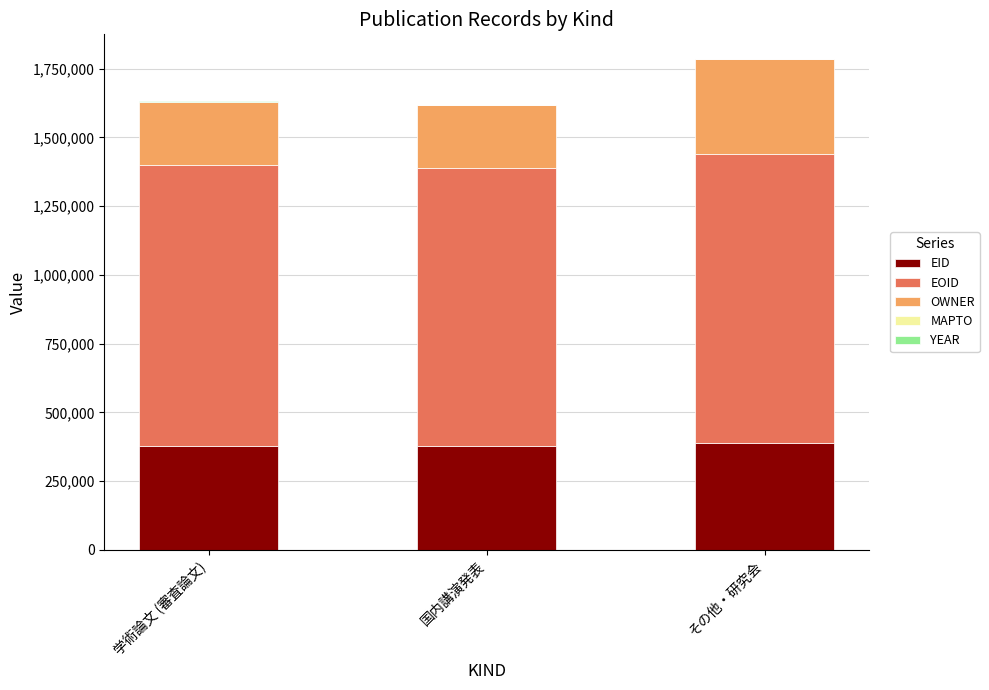

The value of EID at 学術論文 (審査論文) is 377117. True or false?

True